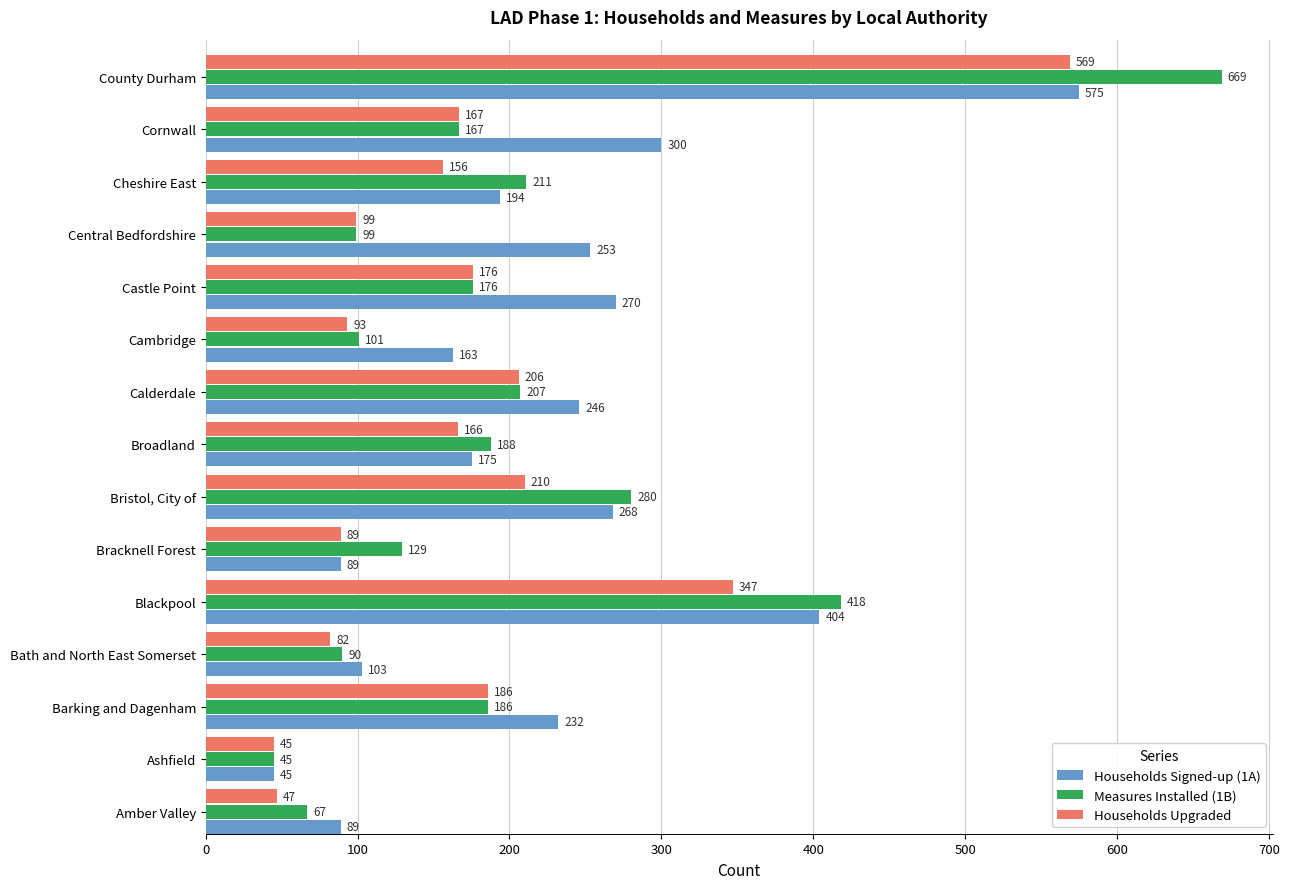

Count the number of categories in the chart.

15